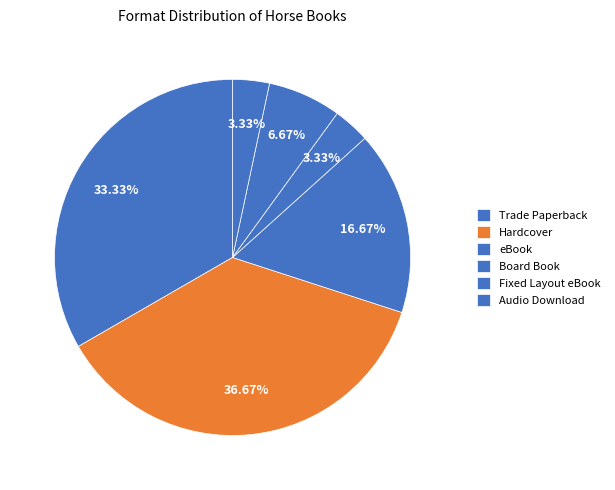

Count the number of slices in the pie.

6